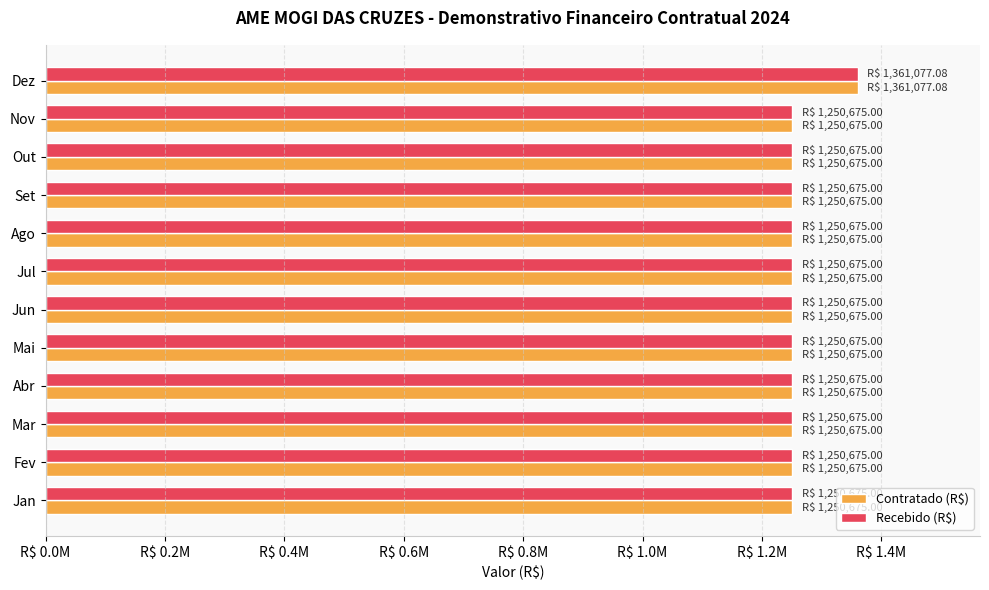

At which category is the sum across all series the highest?

Dez